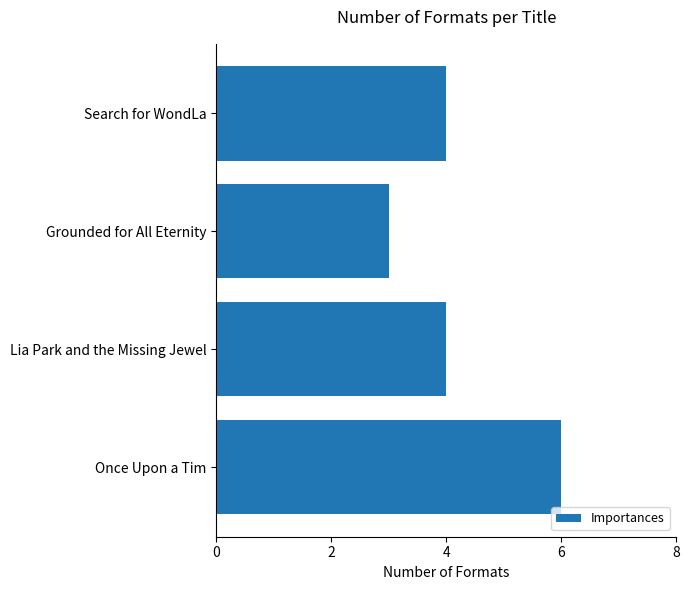

Between Grounded for All Eternity and Once Upon a Tim, which is larger?

Once Upon a Tim